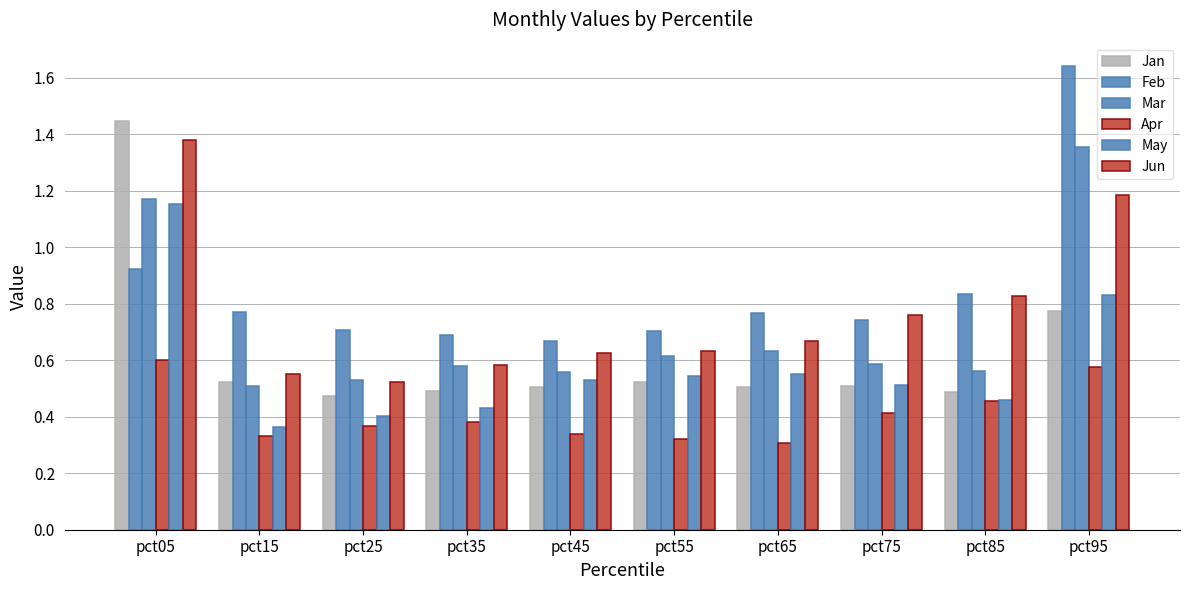

What is the difference between the Apr values at pct55 and pct35?

0.1